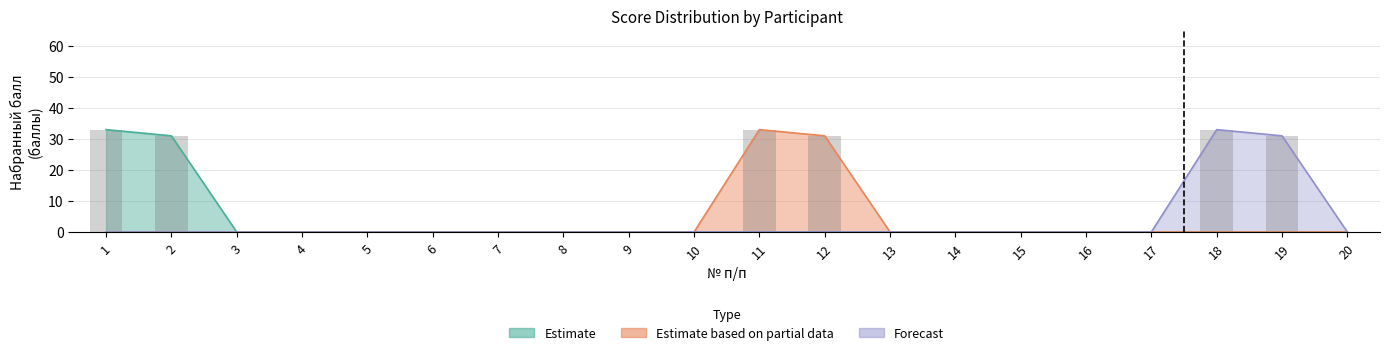

At which label is Estimate closest to 16?

2